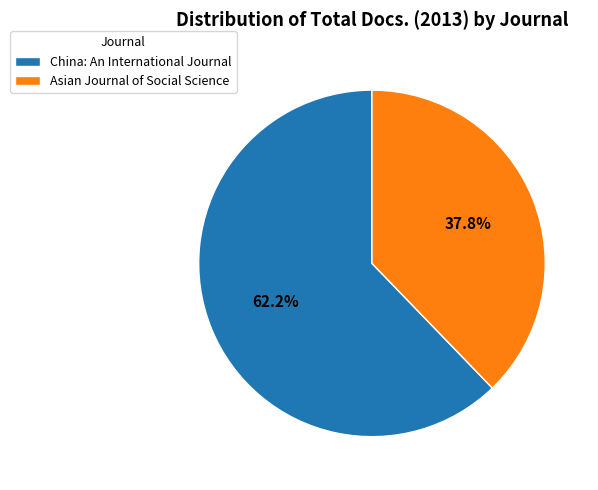

Rank the categories by value from lowest to highest.

Asian Journal of Social Science, China: An International Journal